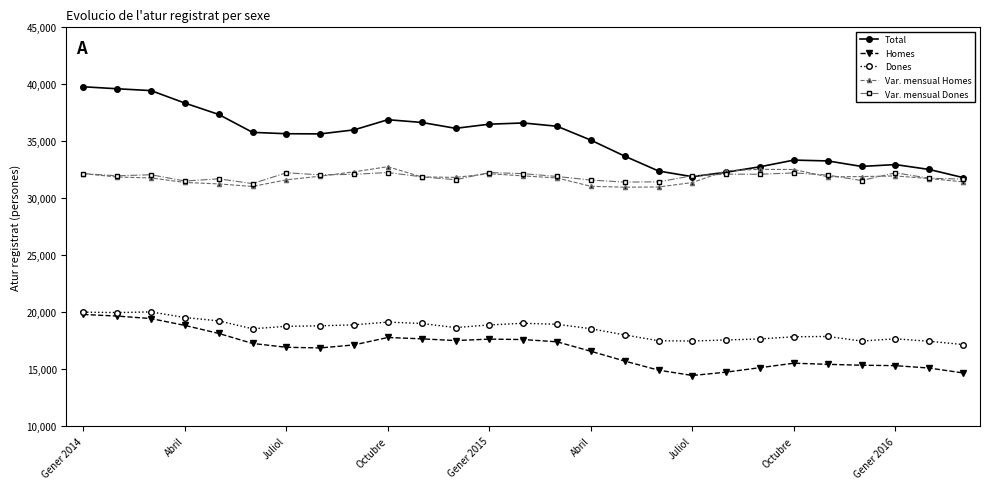

How many series are shown in this chart?

5